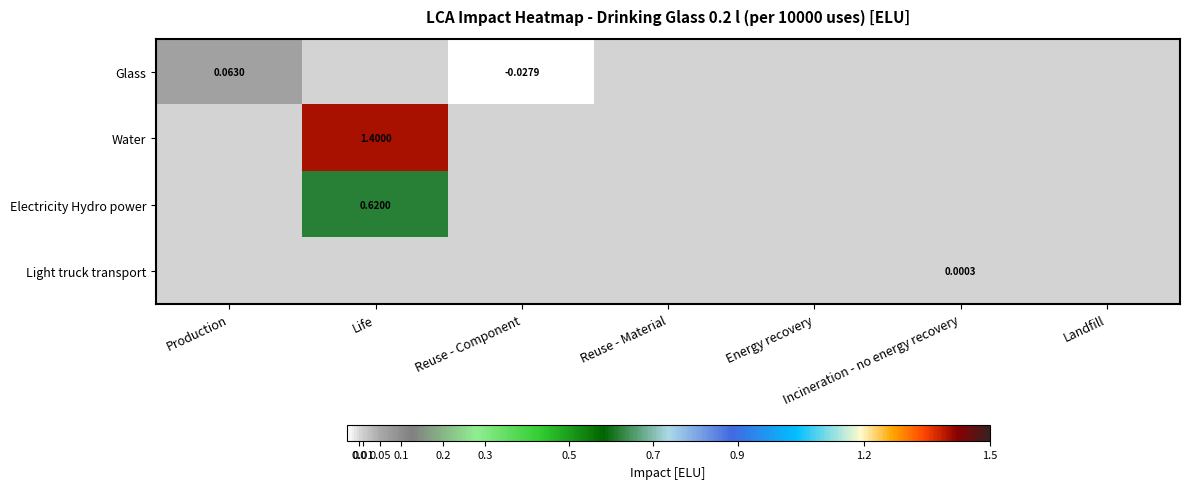

Which series has the largest total across all categories?

Water